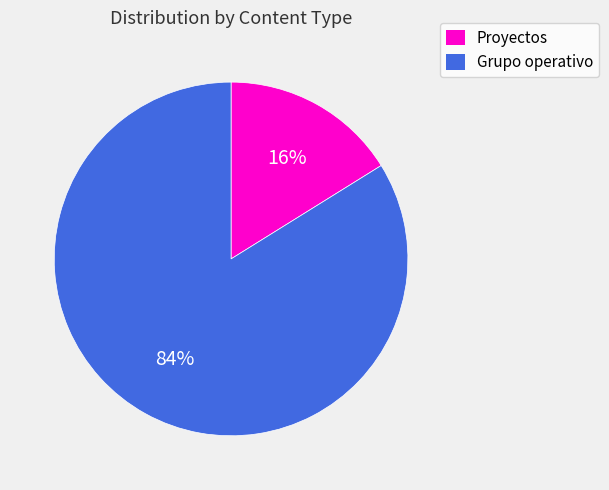

Approximately how many times larger is the value at Grupo operativo compared to Proyectos?

5.2